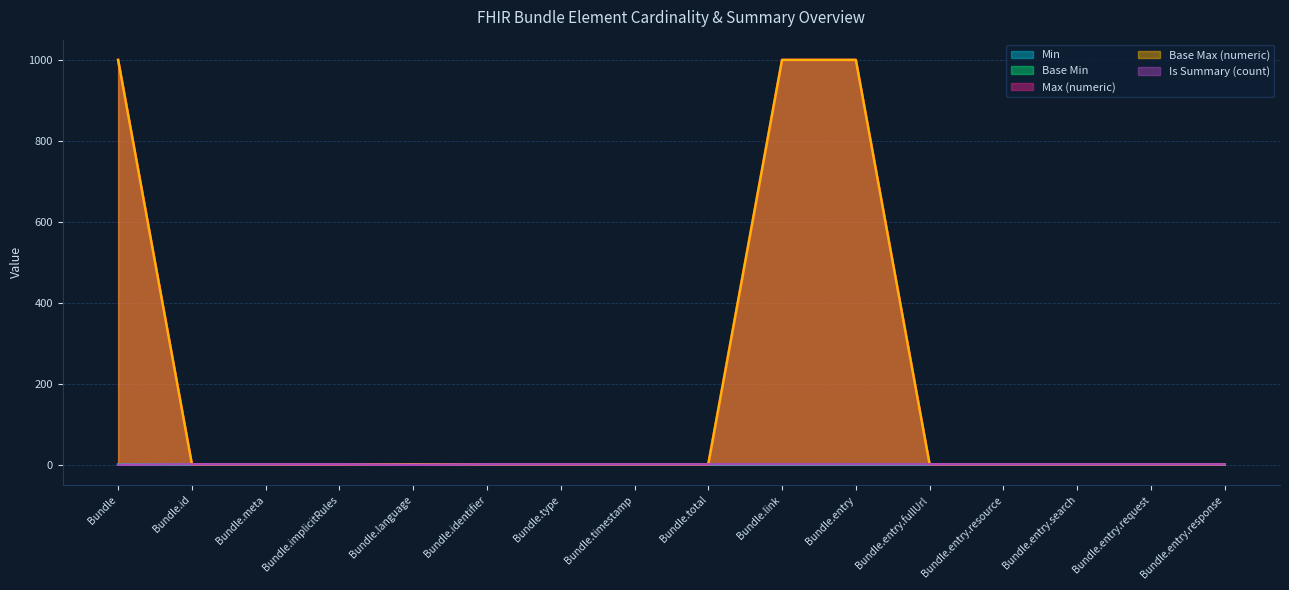

True or false: Is Summary (count) and Max (numeric) cross at least once.

True